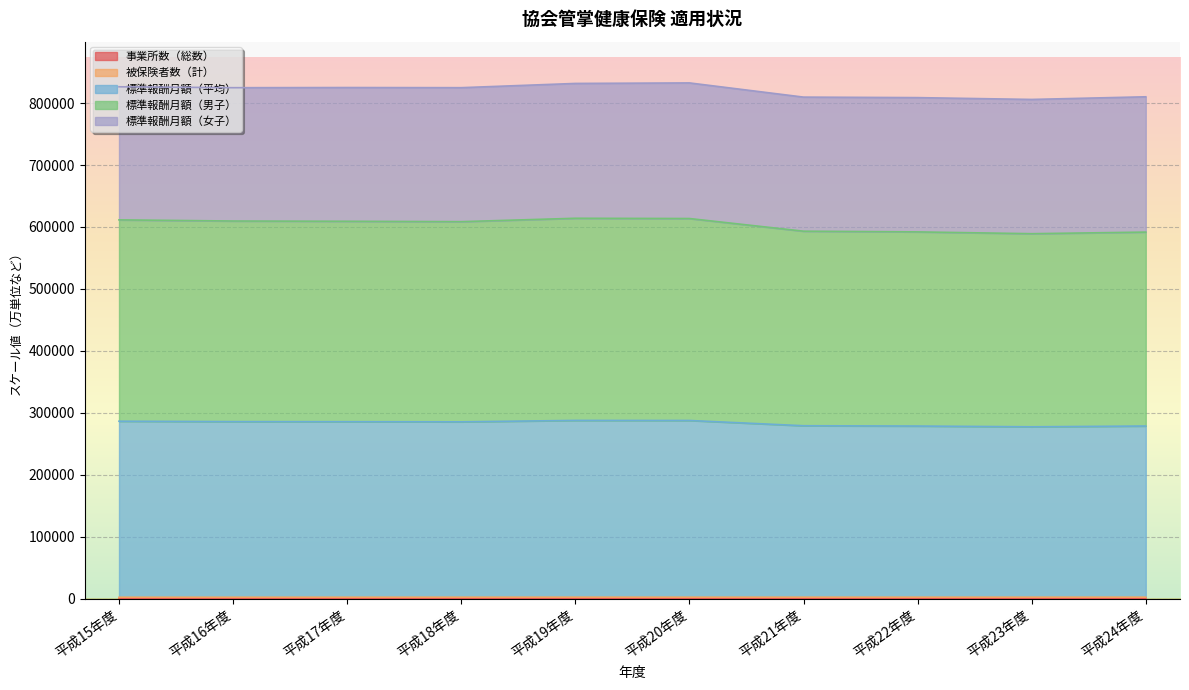

What is the label of the 5th point from the left?

平成19年度